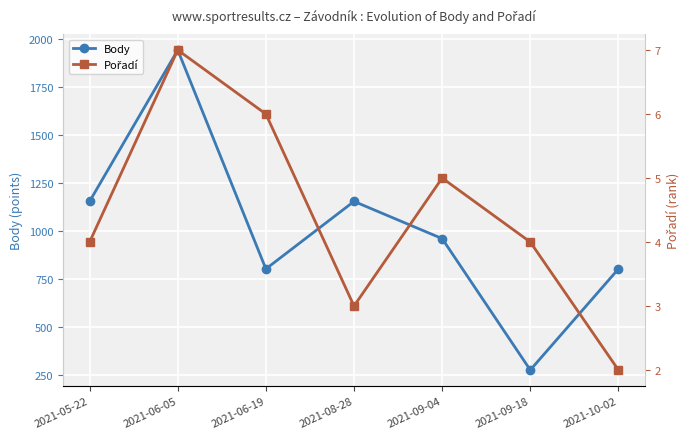

Is it true that Pořadí equals 3 at 2021-08-28?

True